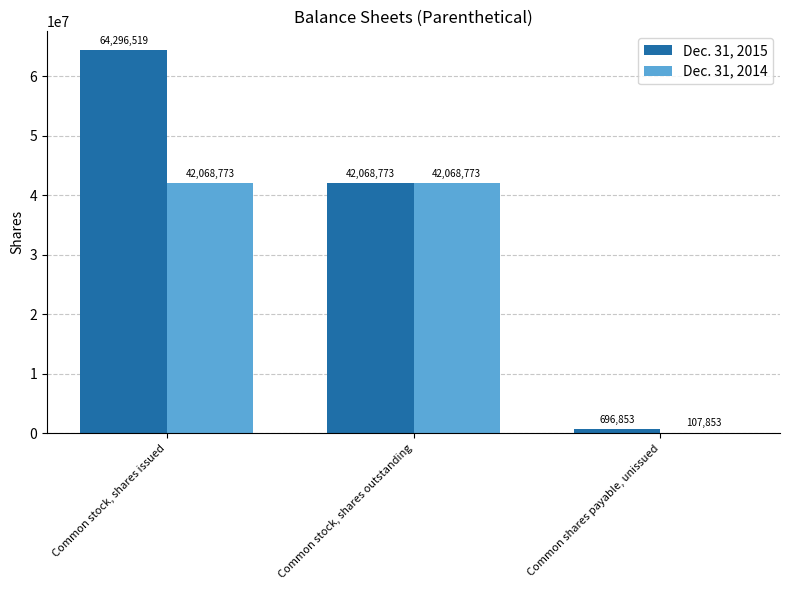

Between Common stock, shares issued and Common shares payable, unissued, which series saw the biggest shift?

Dec. 31, 2015